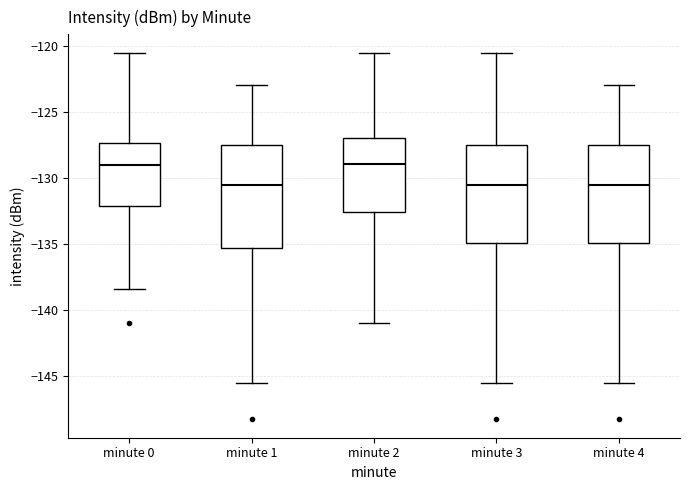

Reading left to right, read every box against the y-axis: the position of its median line, the range the box covers, and the ends of its whiskers. The values are not printed on the chart, so give them approximately, as read against the axis.

minute 0: median -129.0, box -132.0 to -127.5, whiskers -138.5 to -120.5
minute 1: median -130.5, box -135.5 to -127.5, whiskers -145.5 to -123.0
minute 2: median -129.0, box -132.5 to -127.0, whiskers -141.0 to -120.5
minute 3: median -130.5, box -135.0 to -127.5, whiskers -145.5 to -120.5
minute 4: median -130.5, box -135.0 to -127.5, whiskers -145.5 to -123.0